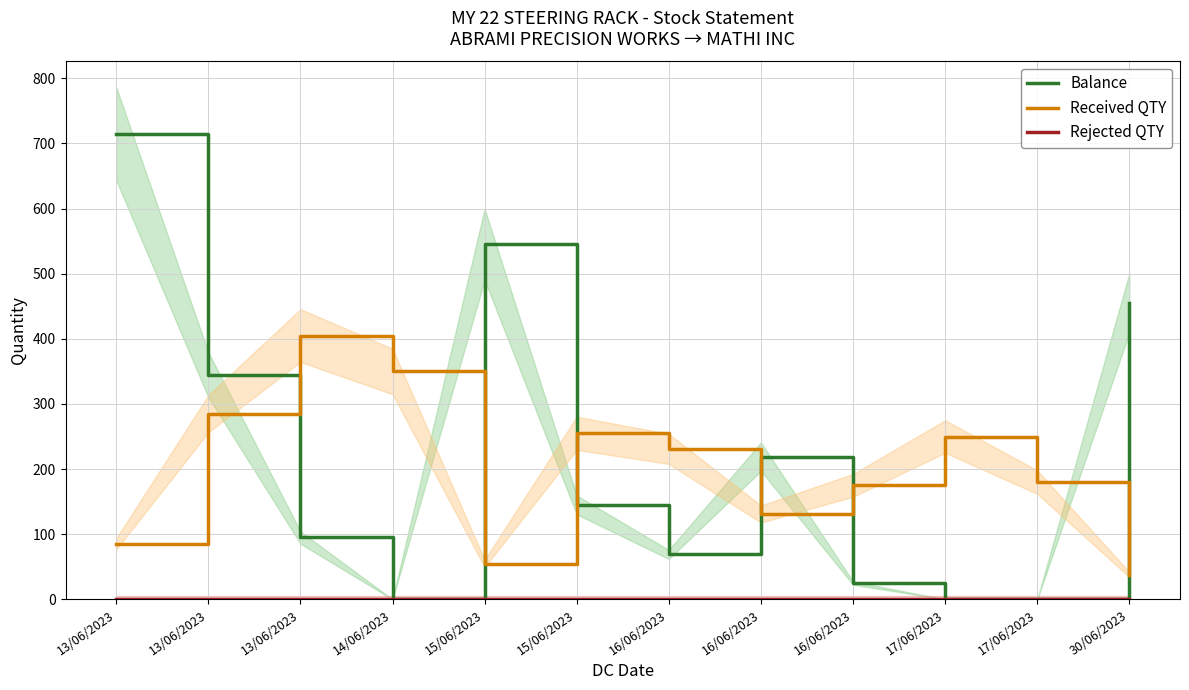

Is the value of Rejected QTY at 14/06/2023 greater than the value of Received QTY at 16/06/2023?

No